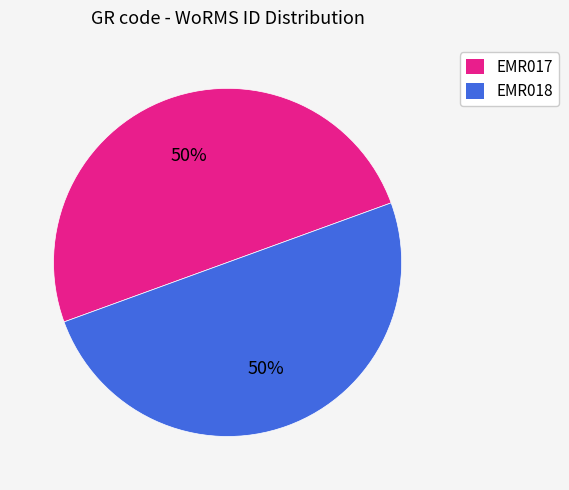

Is the sum of EMR017 and EMR018 greater than half?

Yes